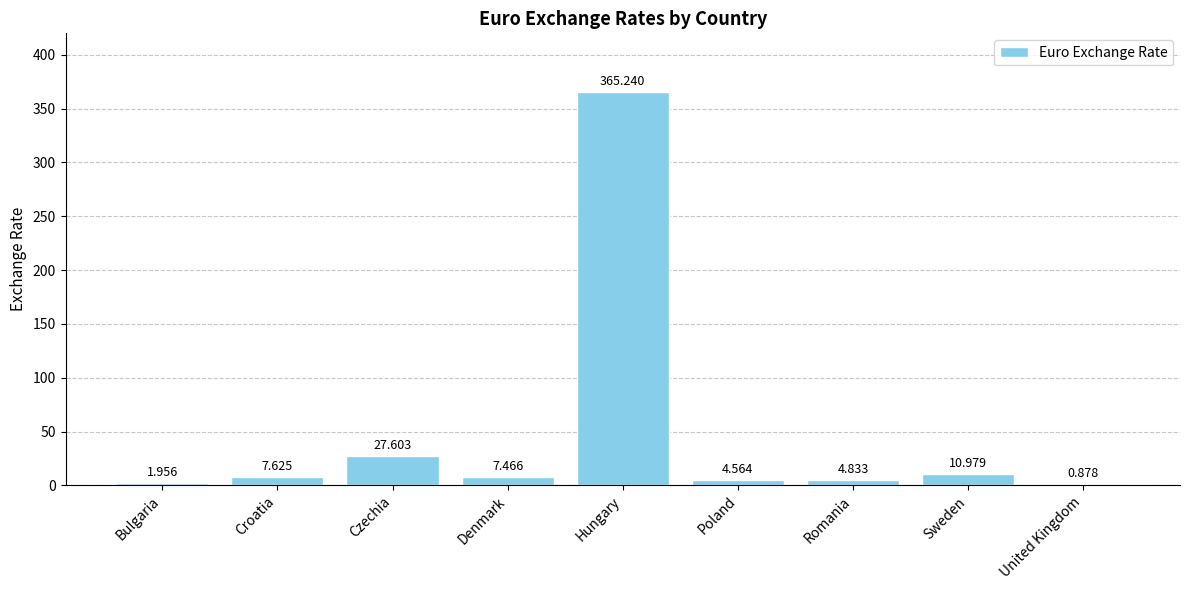

What is the greatest value displayed?

365.2